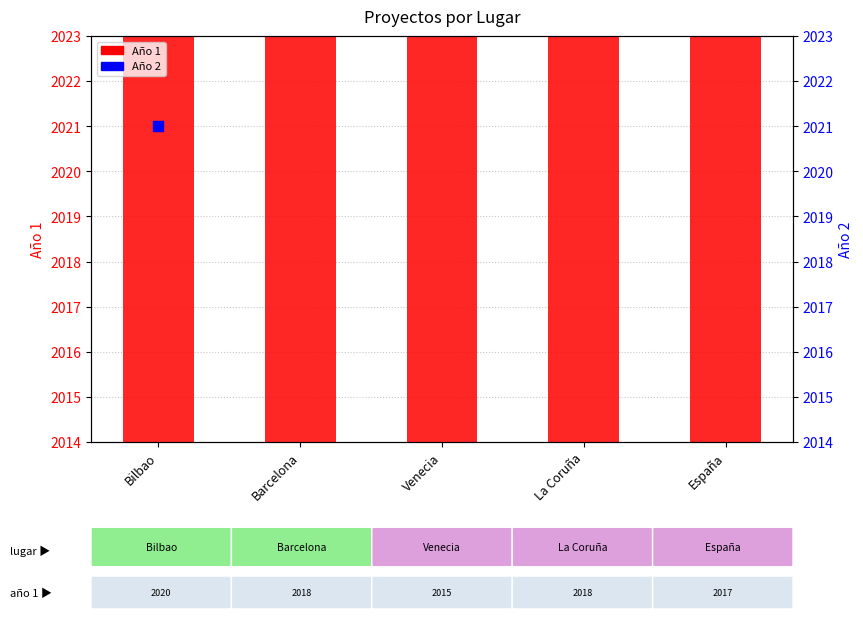

Which has a higher value, La Coruña or Bilbao?

Bilbao